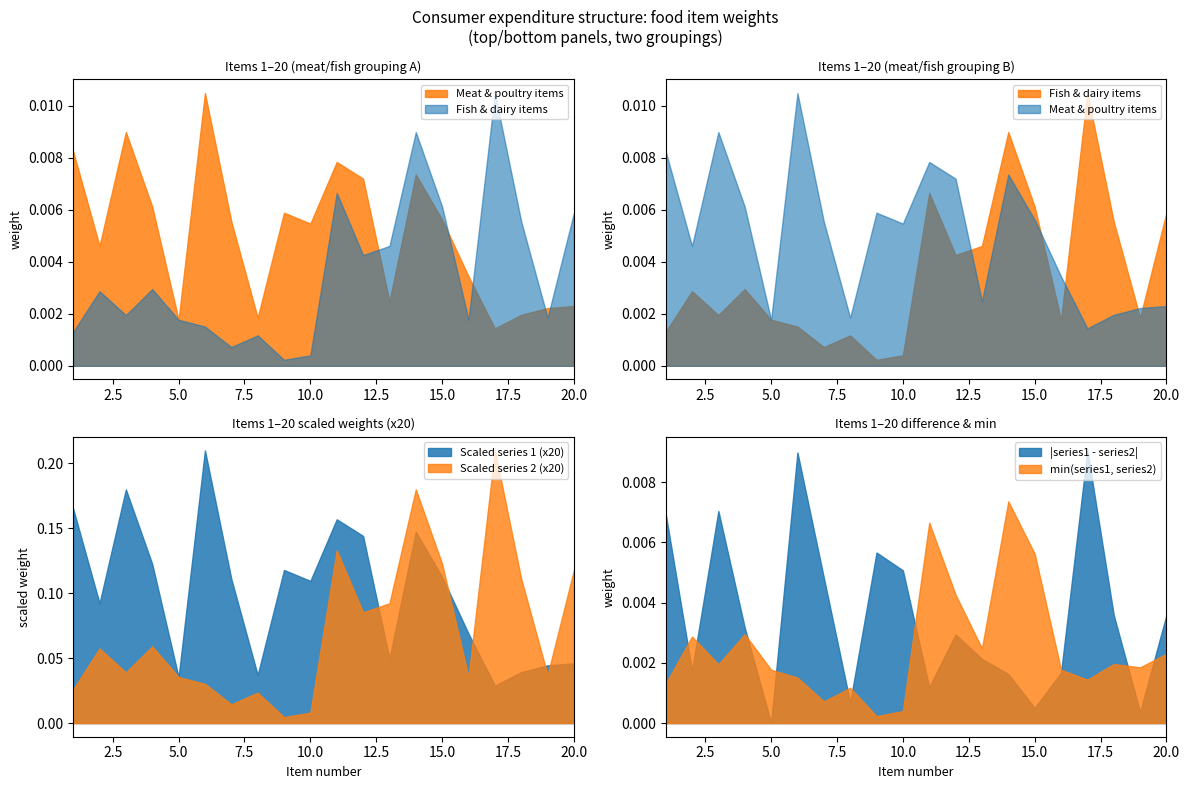

List the labels in order of Food weight (series 2) value, largest first.

17, 14, 11, 15, 20, 18, 13, 12, 4, 2, 3, 19, 5, 16, 6, 1, 8, 7, 10, 9